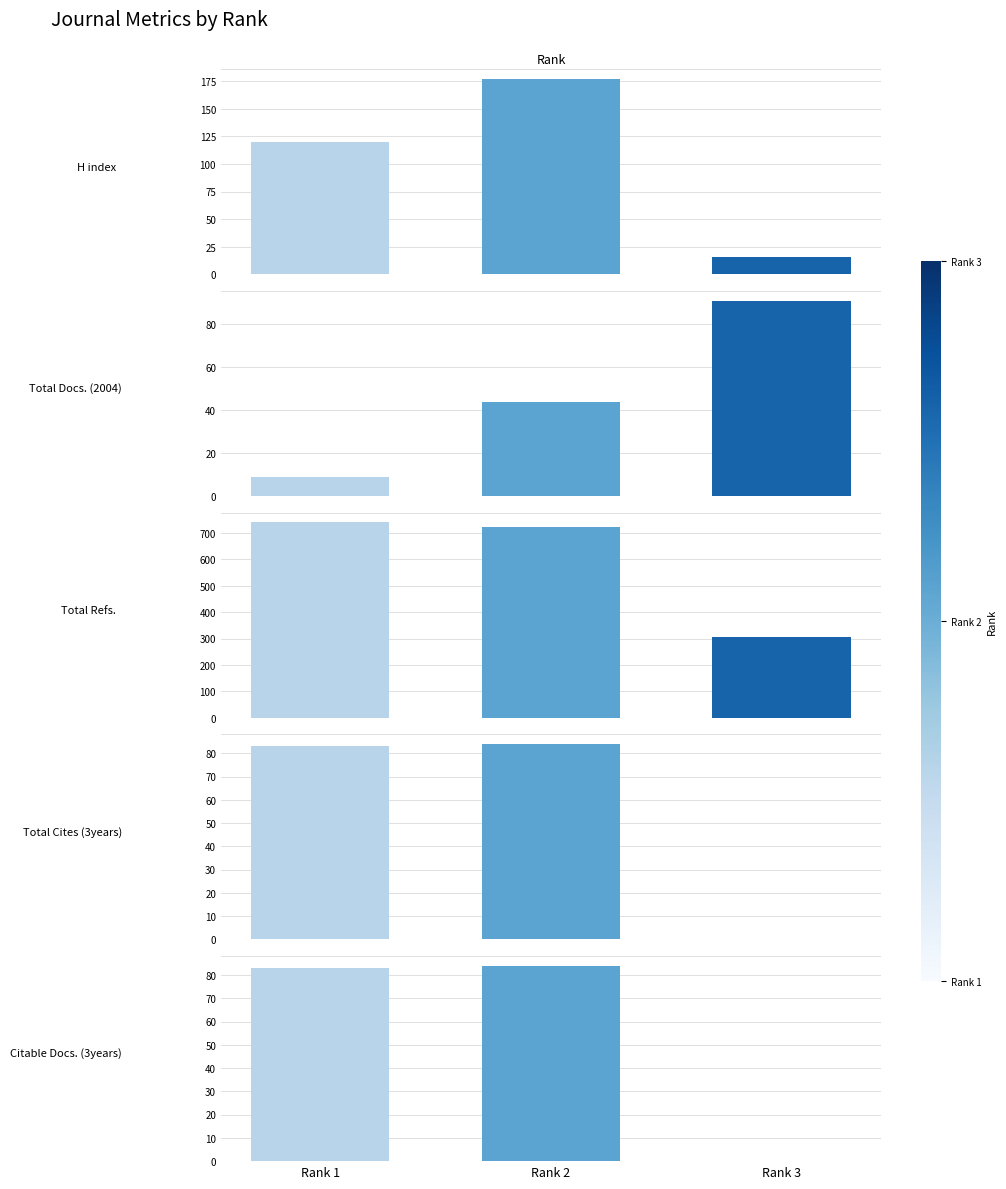

Which has a higher value, Rank 1 or Rank 3?

Rank 1